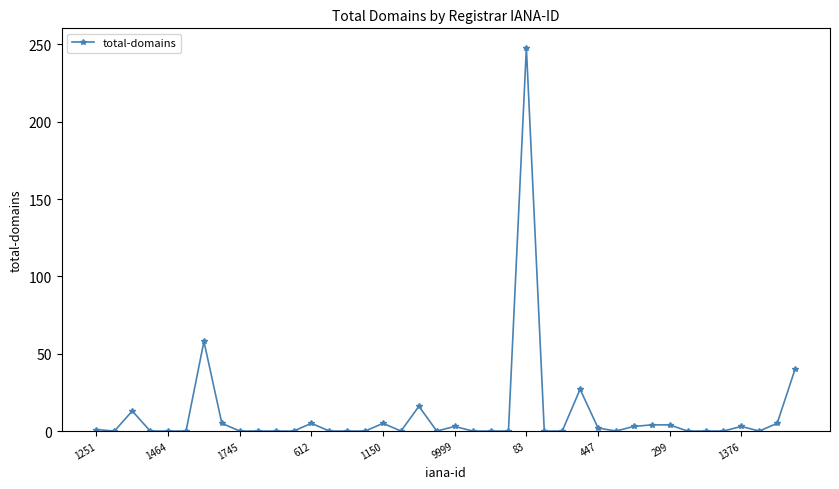

What is the difference between the maximum and minimum values?

248